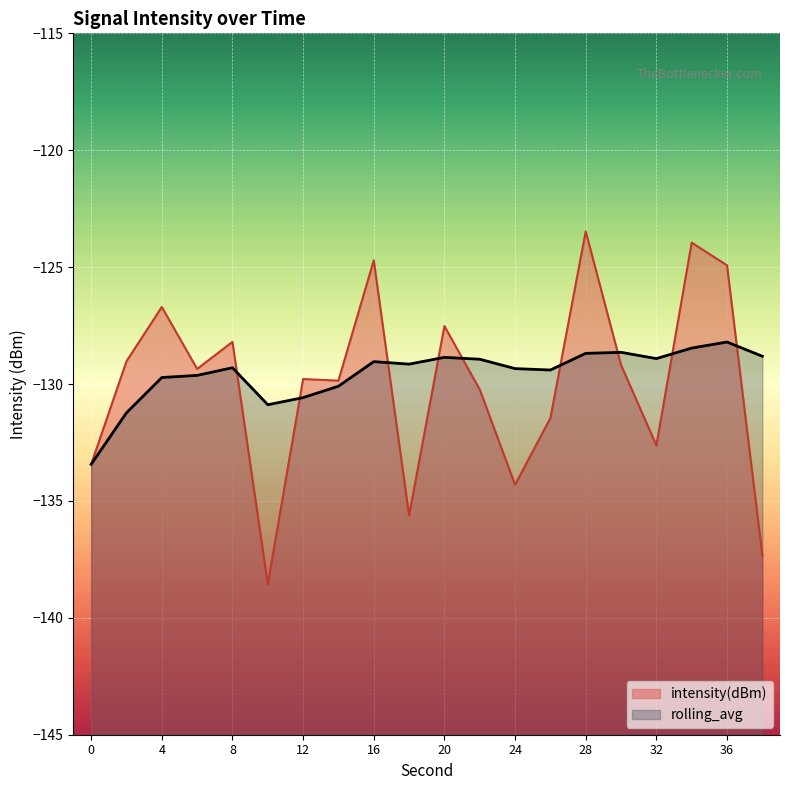

Which series has the largest range (max minus min)?

intensity(dBm)